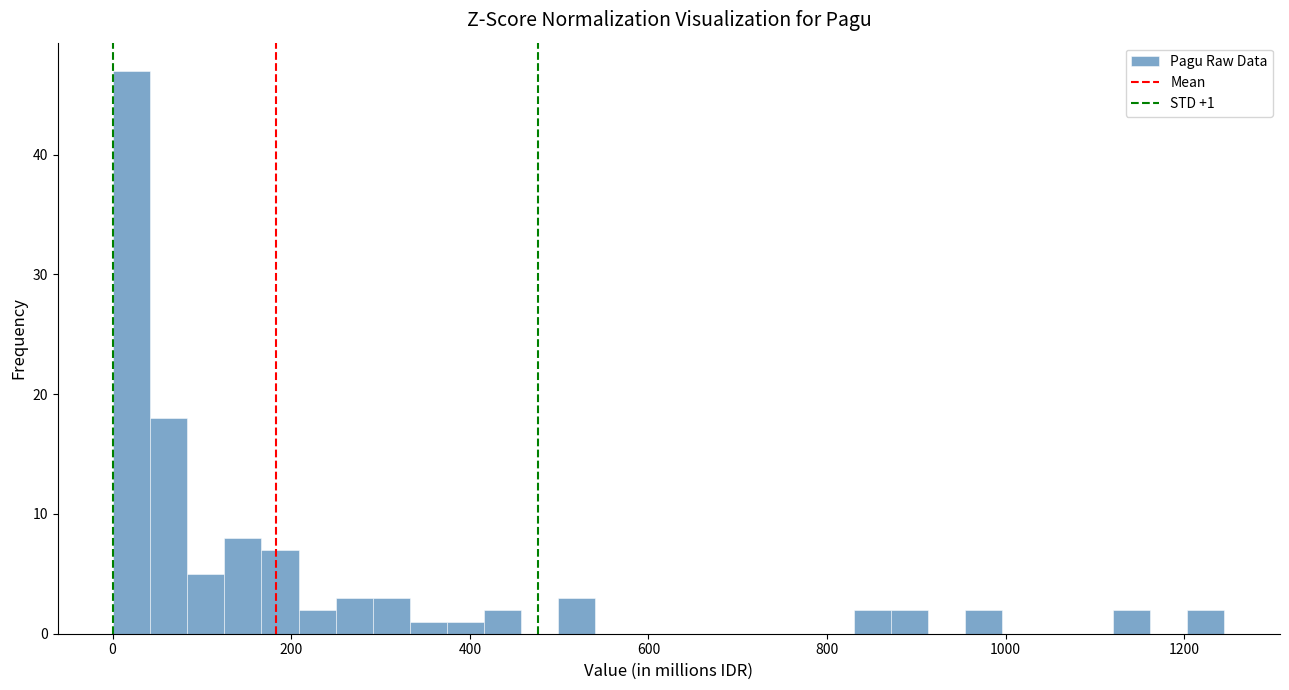

Around what value on the x-axis is the tallest bar? Give the approximate position of its centre, as read against the axis.

20